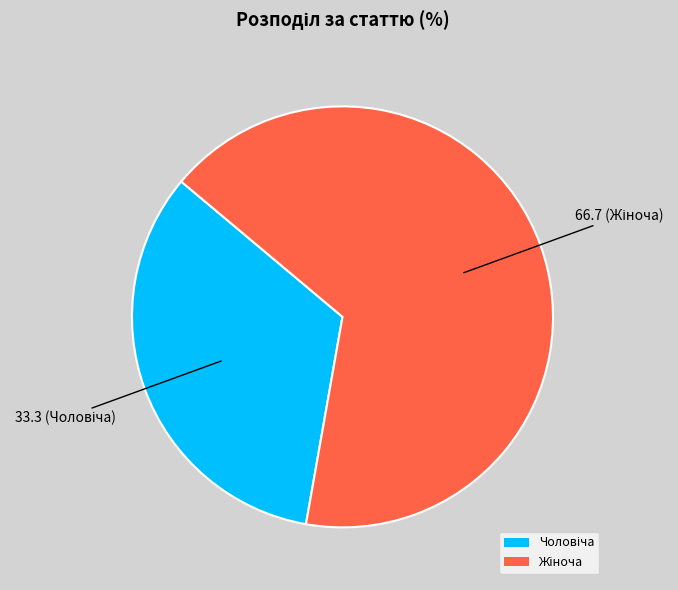

Does any single category account for the majority?

Yes